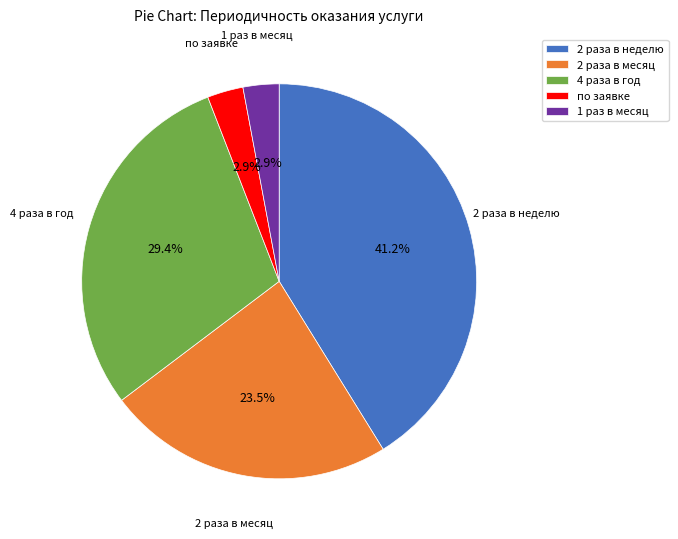

To the nearest percent, what is the difference between the largest and smallest slice percentages?

38%